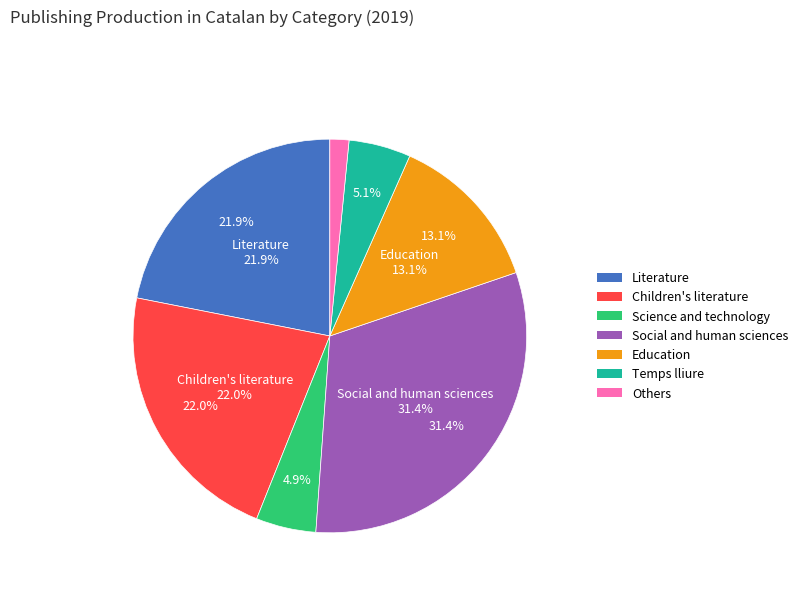

The Others slice represents 1% of the pie. True or false?

False